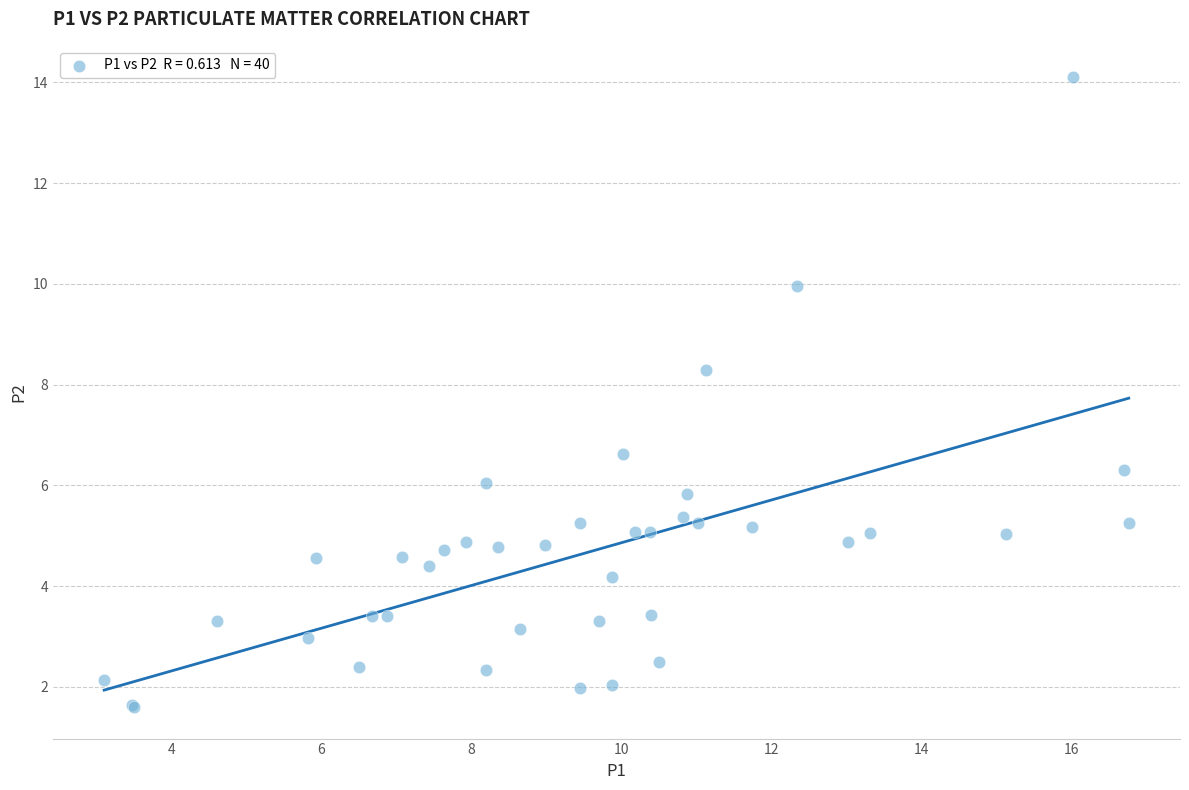

What Y value in the scatter plot is closest to 7?

6.6